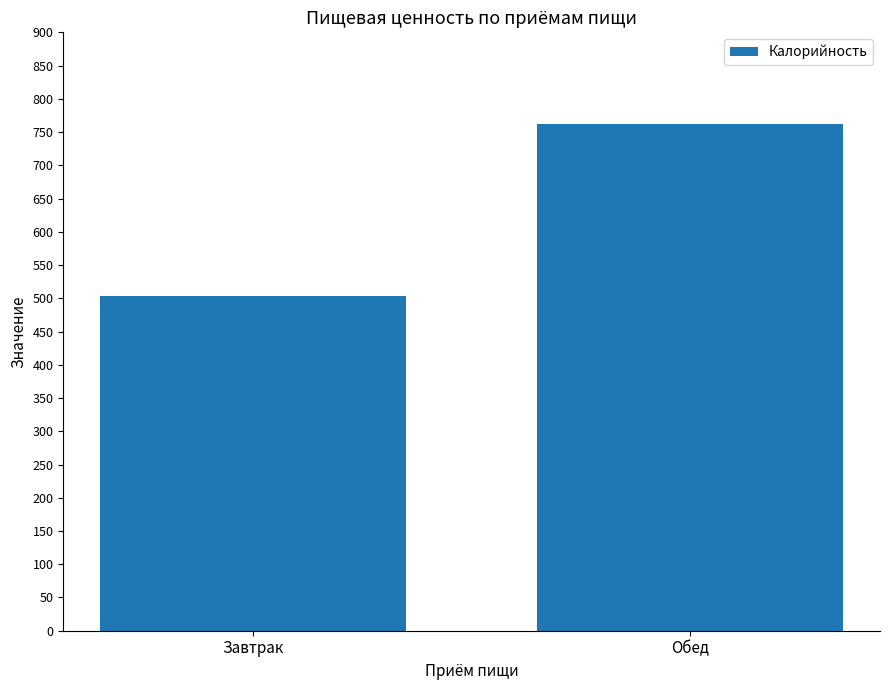

Reading left to right, extract all data points from this chart.

Завтрак=503.7	Обед=761.5